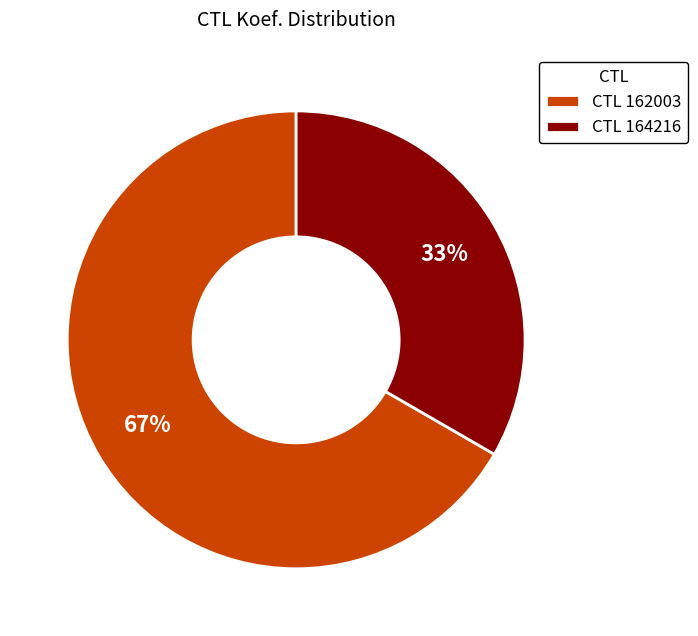

Rank the categories by value from lowest to highest.

CTL 164216, CTL 162003